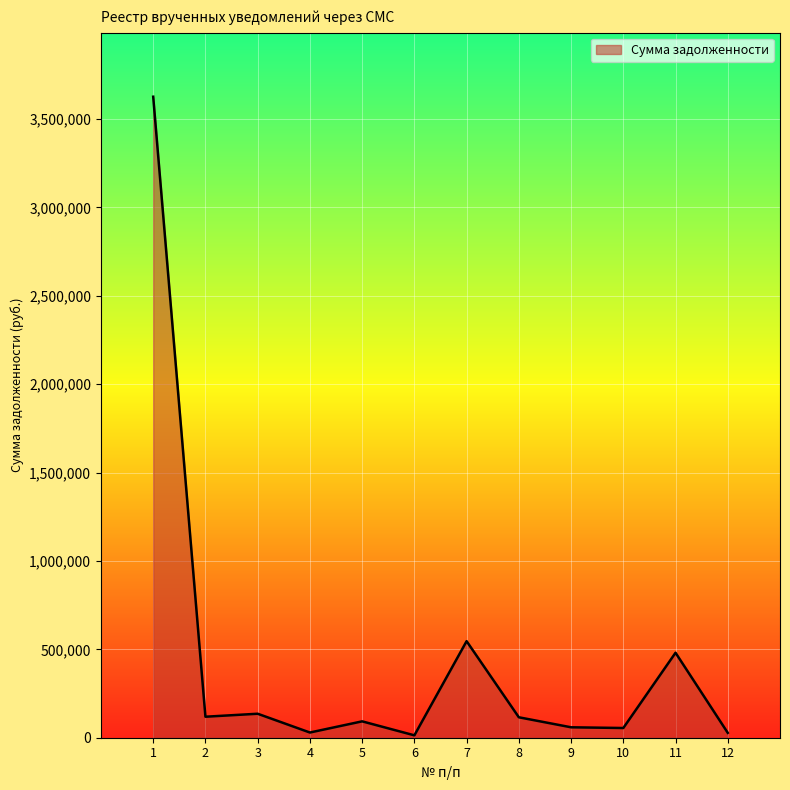

What is the difference between the values at 1 and 3?

3489919.1